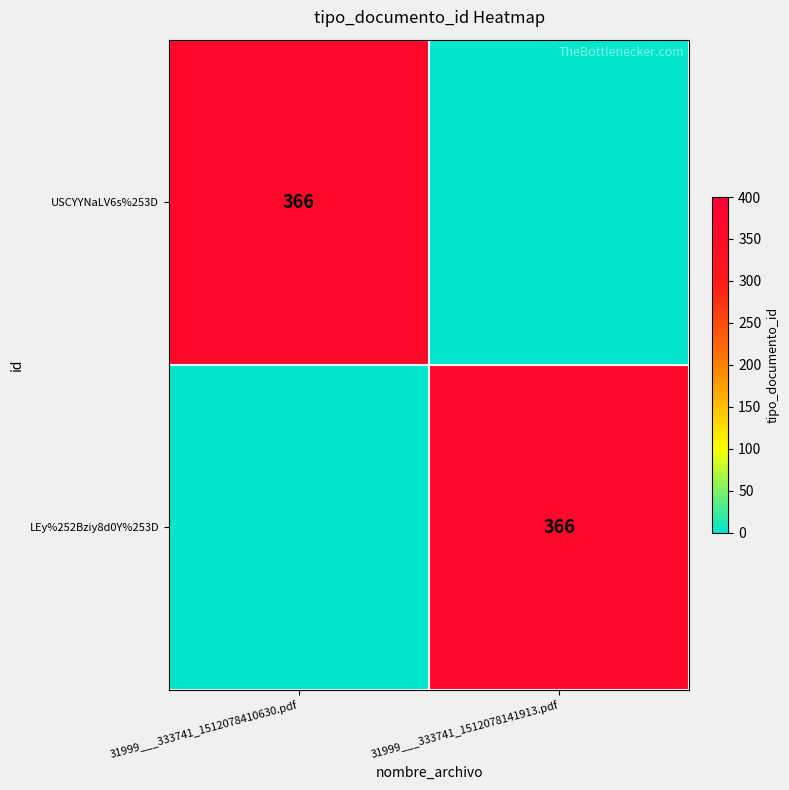

The value of USCYYNaLV6s%253D at 31999___333741_1512078410630.pdf is 366. True or false?

True